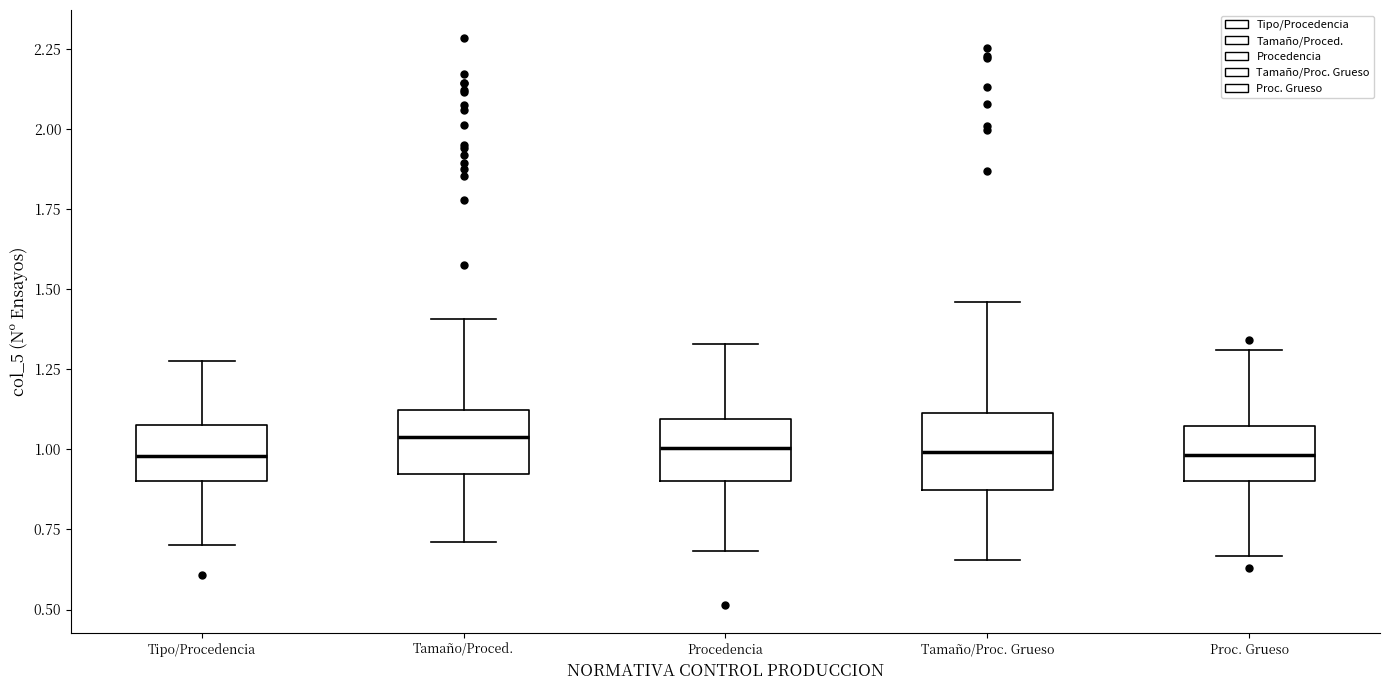

Reading left to right, transcribe this box plot: for each box, give where its median line is, the range the box spans, and where its two whiskers end, as read against the y-axis. The values are not printed on the chart, so give them approximately, as read against the axis.

Tipo/Procedencia: median 1.00, box 0.90 to 1.10, whiskers 0.70 to 1.30
Tamaño/Proced.: median 1.05, box 0.90 to 1.10, whiskers 0.70 to 1.40
Procedencia: median 1.00, box 0.90 to 1.10, whiskers 0.70 to 1.35
Tamaño/Proc. Grueso: median 1.00, box 0.85 to 1.10, whiskers 0.65 to 1.45
Proc. Grueso: median 1.00, box 0.90 to 1.05, whiskers 0.65 to 1.30